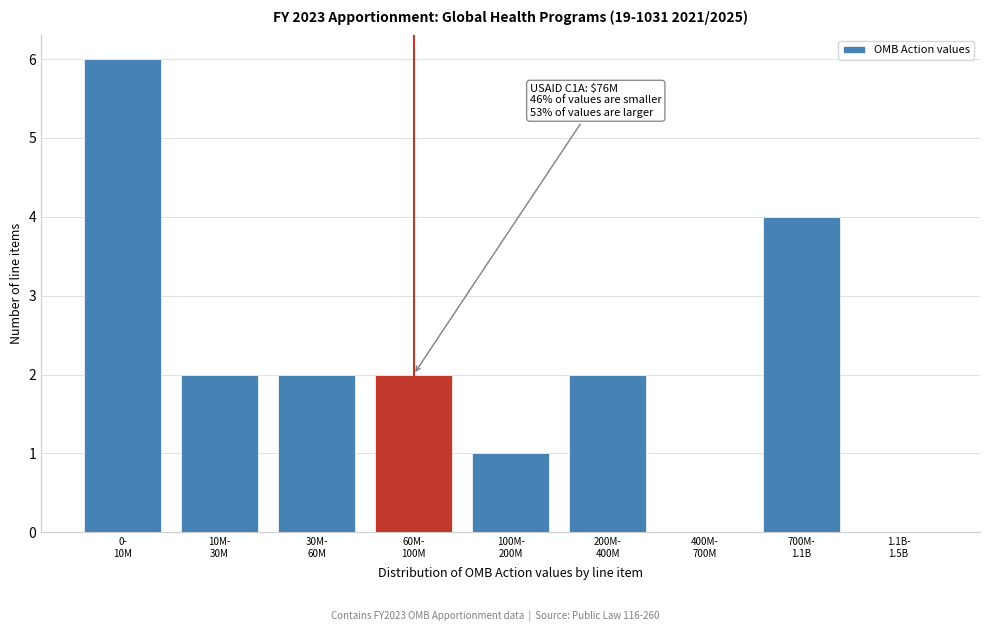

What is the greatest value displayed?

6